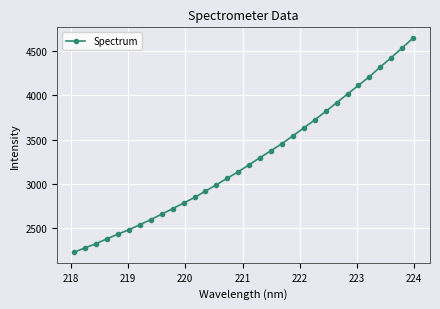

What is the value of the 11th point from the left?

2780.7